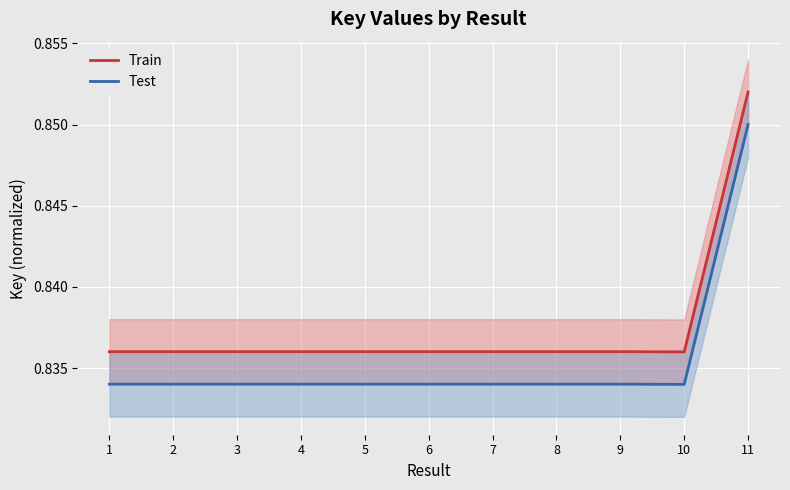

What is the maximum value for Test?

0.8